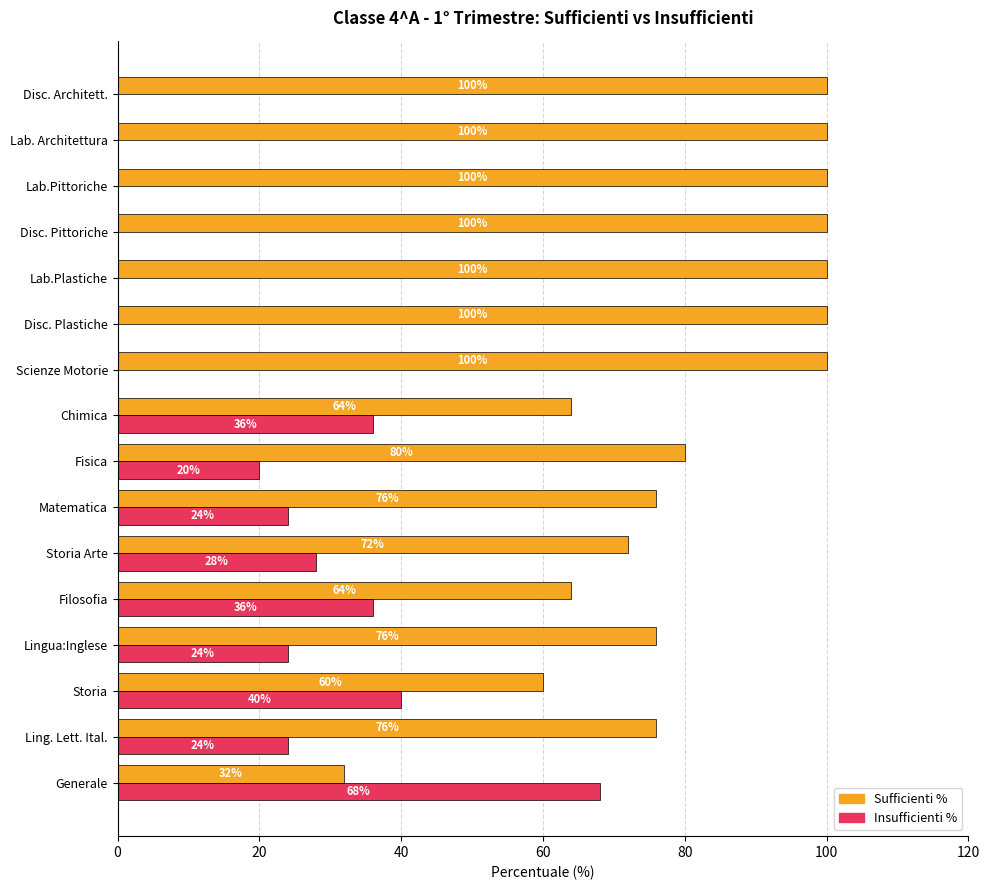

What is the sum of all Insufficienti % values?

300